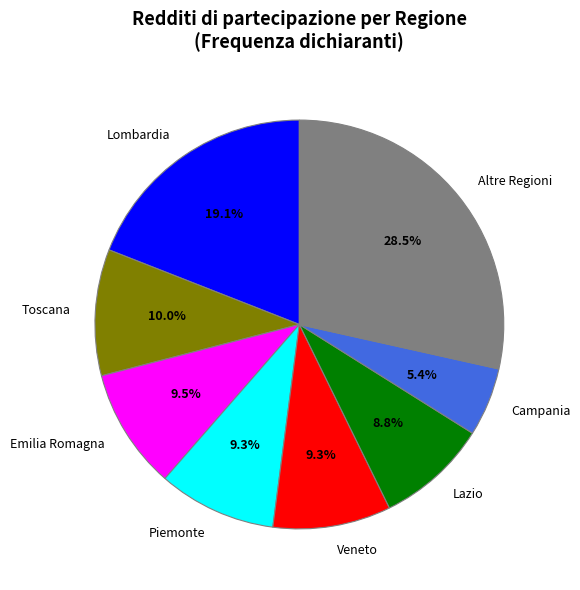

How many slices are in this pie chart?

8